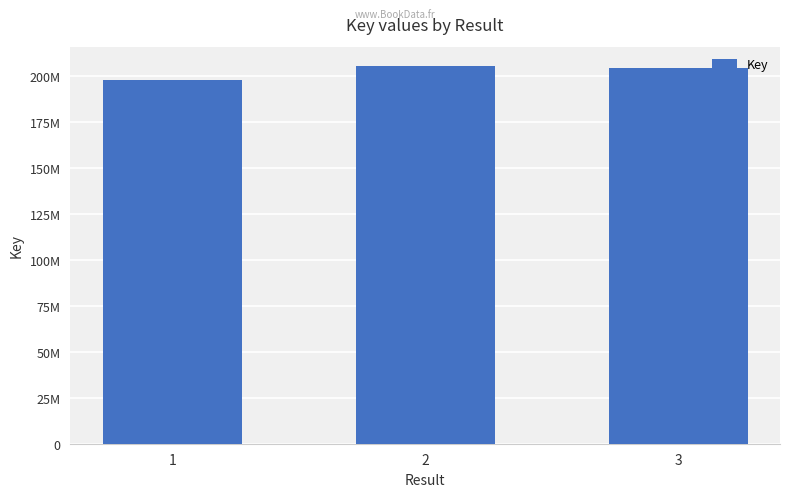

Are the bars horizontal?

No